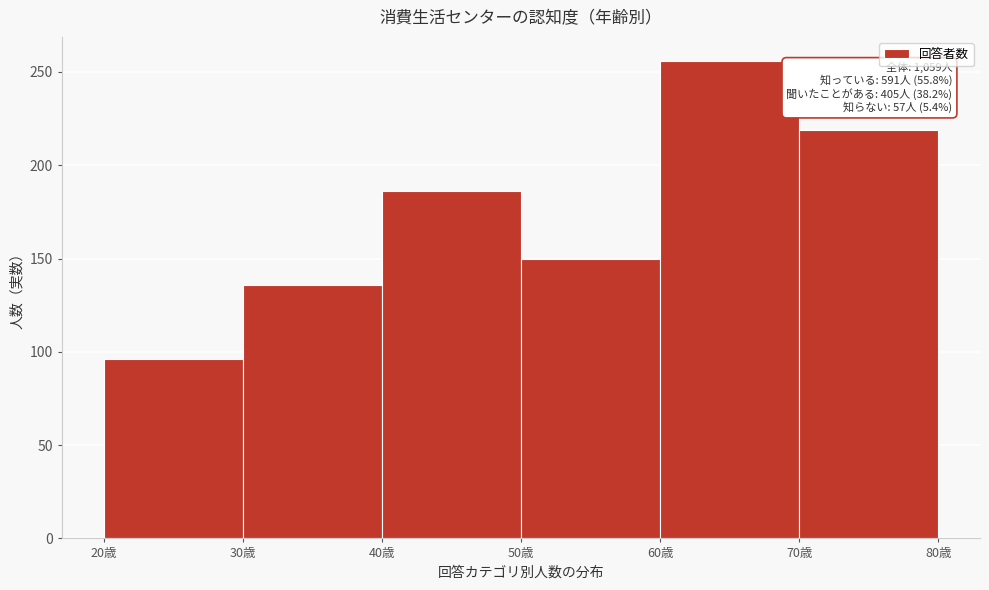

Over which range of the x-axis is the bar tallest?

60 to 70